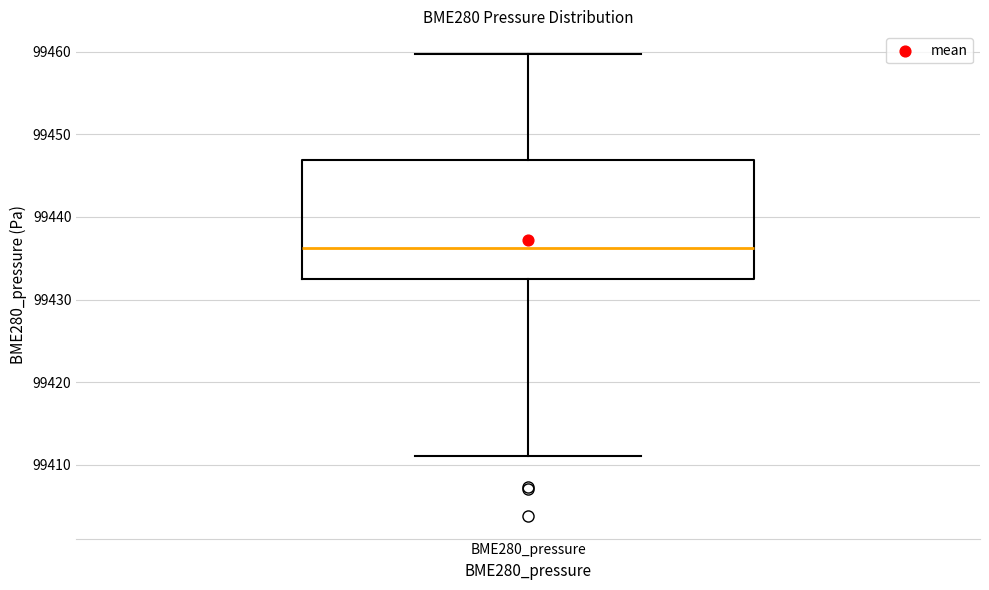

Where is the upper edge of the box for BME280_pressure on the y-axis? The values are not printed on the chart, so give them approximately, as read against the axis.

99447